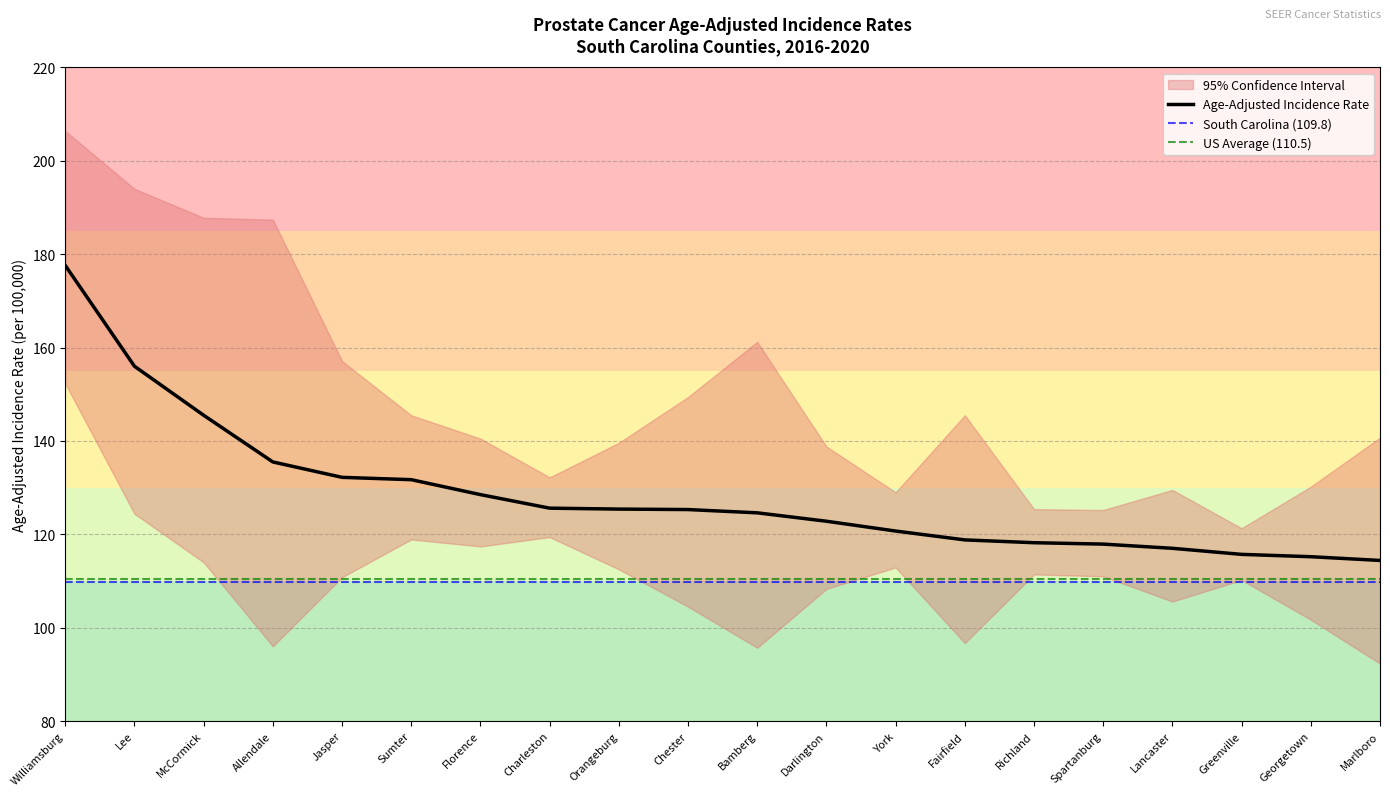

True or false: Upper 95% CI and Lower 95% CI intersect in this chart.

False